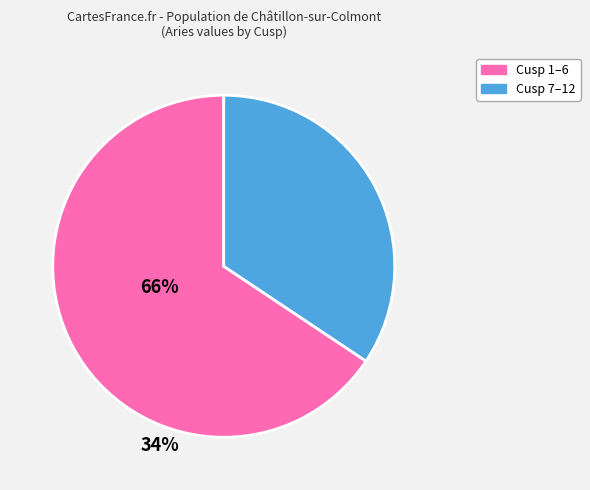

Is there a majority slice in this chart?

Yes